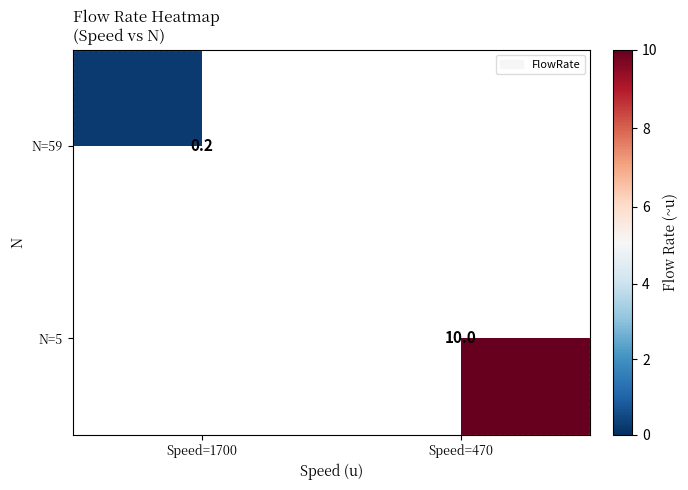

Is it true that N=59 equals 0.1 at Speed=1700?

False